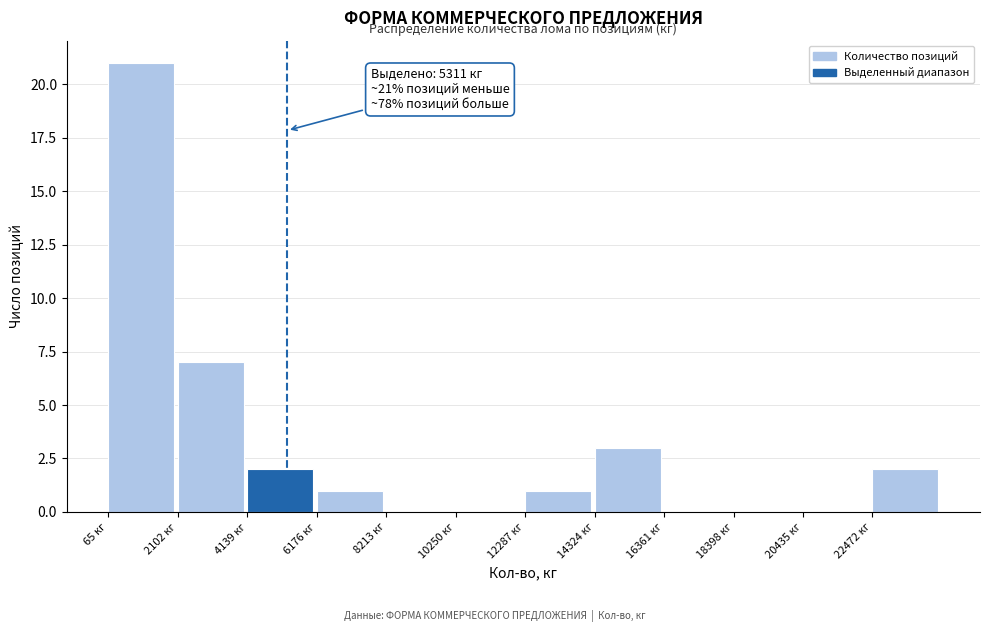

Which range on the x-axis has the tallest bar?

0 to 2000